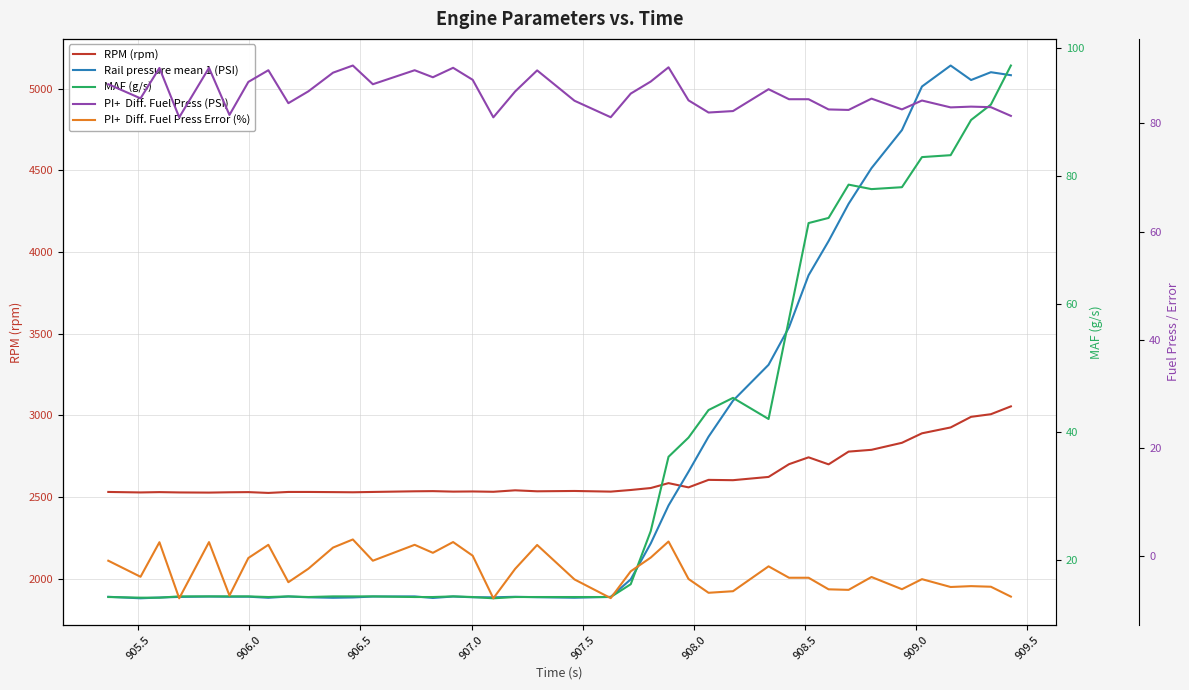

What are all the series names shown in the legend?

RPM (rpm), Rail pressure mean 1 (PSI), MAF (g/s), PI+  Diff. Fuel Press (PSI), PI+  Diff. Fuel Press Error (%)